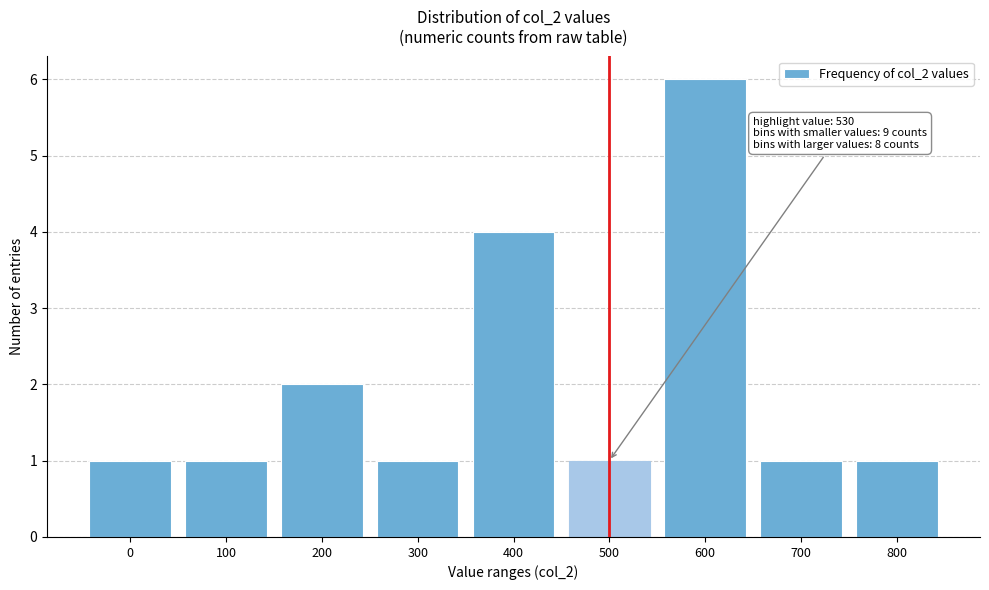

Reading left to right, transcribe all the data shown in this chart.

0=1	100=1	200=2	300=1	400=4	500=1	600=6	700=1	800=1